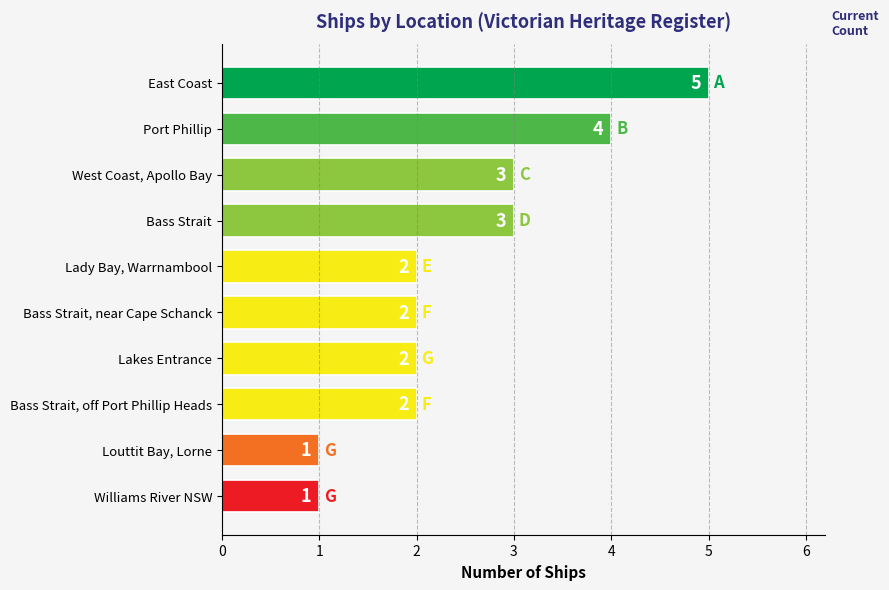

What is the change in value from East Coast to Lakes Entrance?

-3